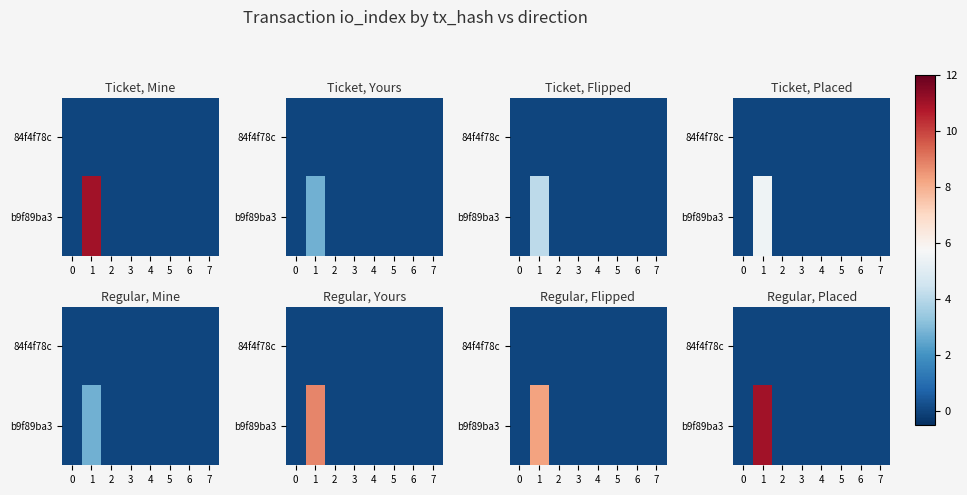

List the labels in order of 84f4f78c value, smallest first.

0, 1, 2, 3, 4, 5, 6, 7